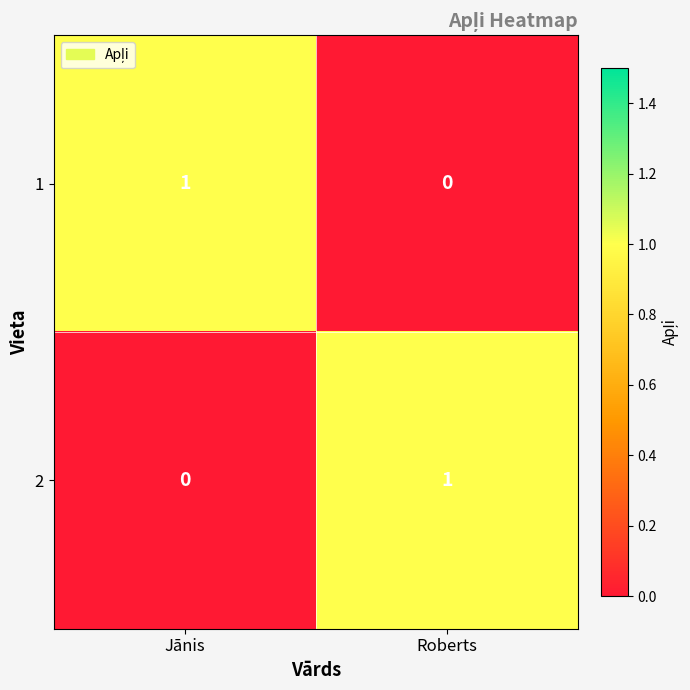

Rank the series at Jānis from lowest to highest value.

2, 1